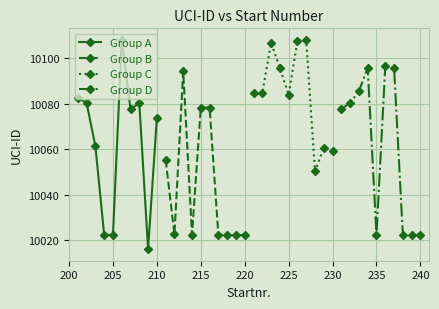

Which series has the largest range (max minus min)?

Group A